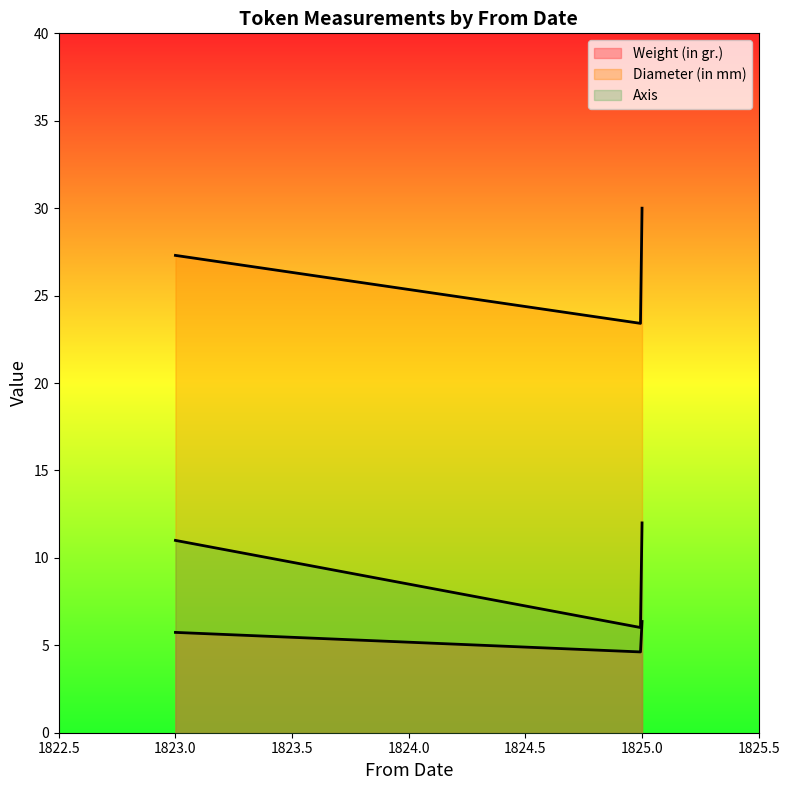

List the series in order of their overall mean, lowest first.

Weight (in gr.), Axis, Diameter (in mm)